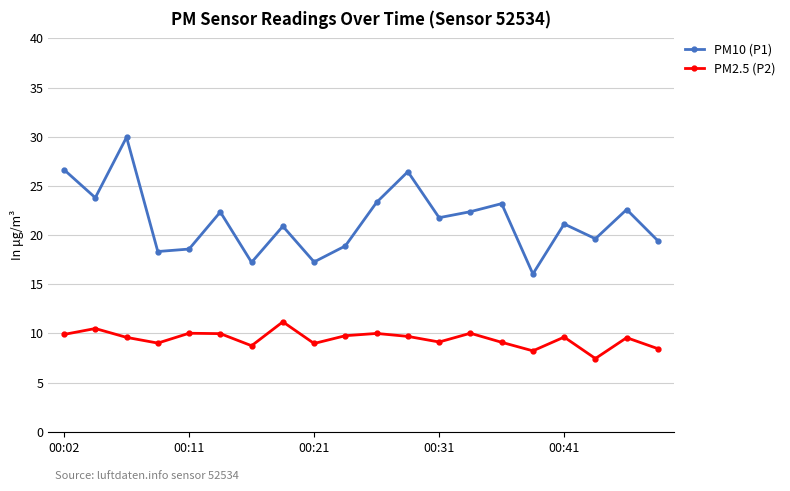

What is the average value of the PM10 (P1) series?

21.5